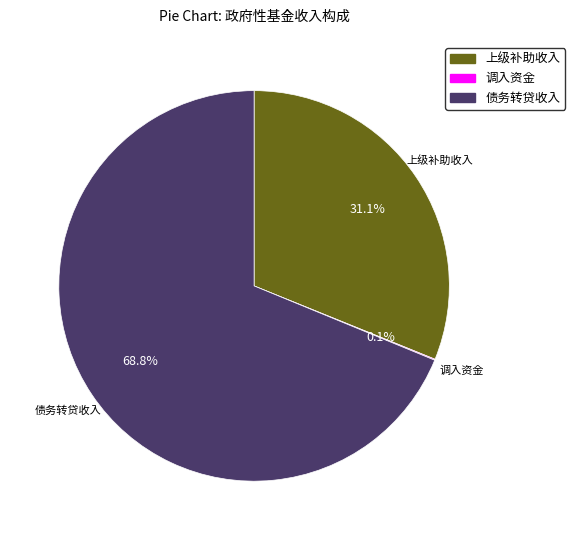

Is there any slice that represents more than half of the pie?

Yes